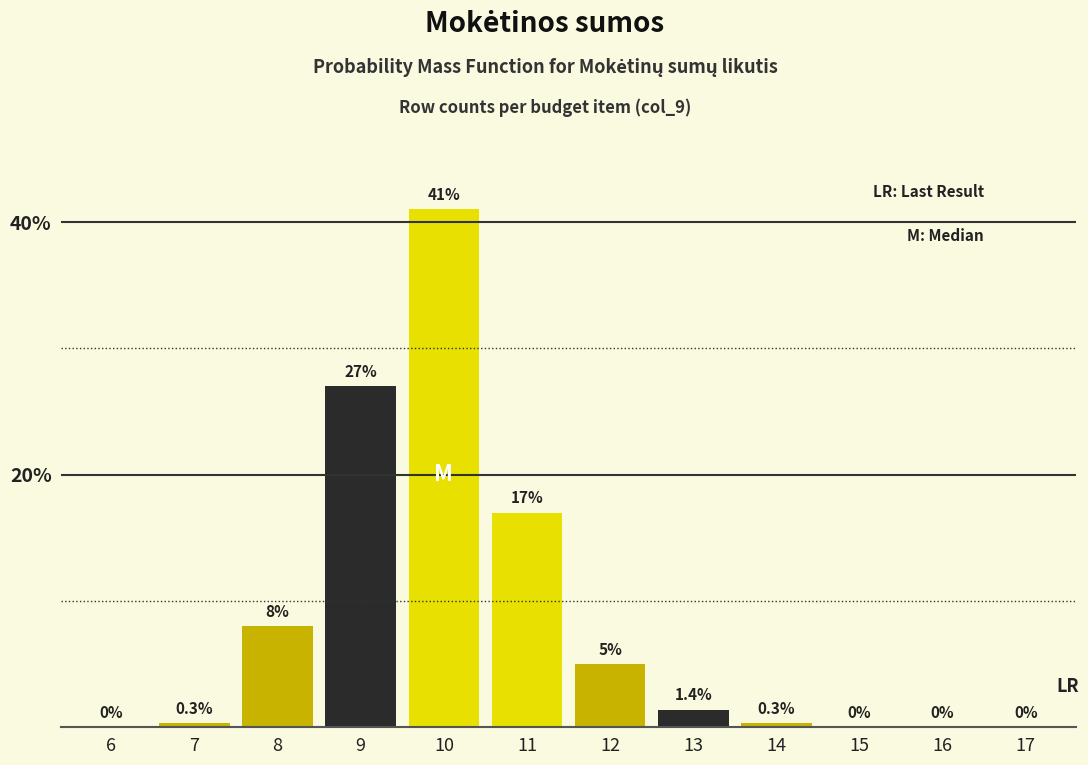

Reading right to left, extract all data points from this chart.

17=0.0	16=0.0	15=0.0	14=0.3	13=1.4	12=5.0	11=17.0	10=41.0	9=27.0	8=8.0	7=0.3	6=0.0